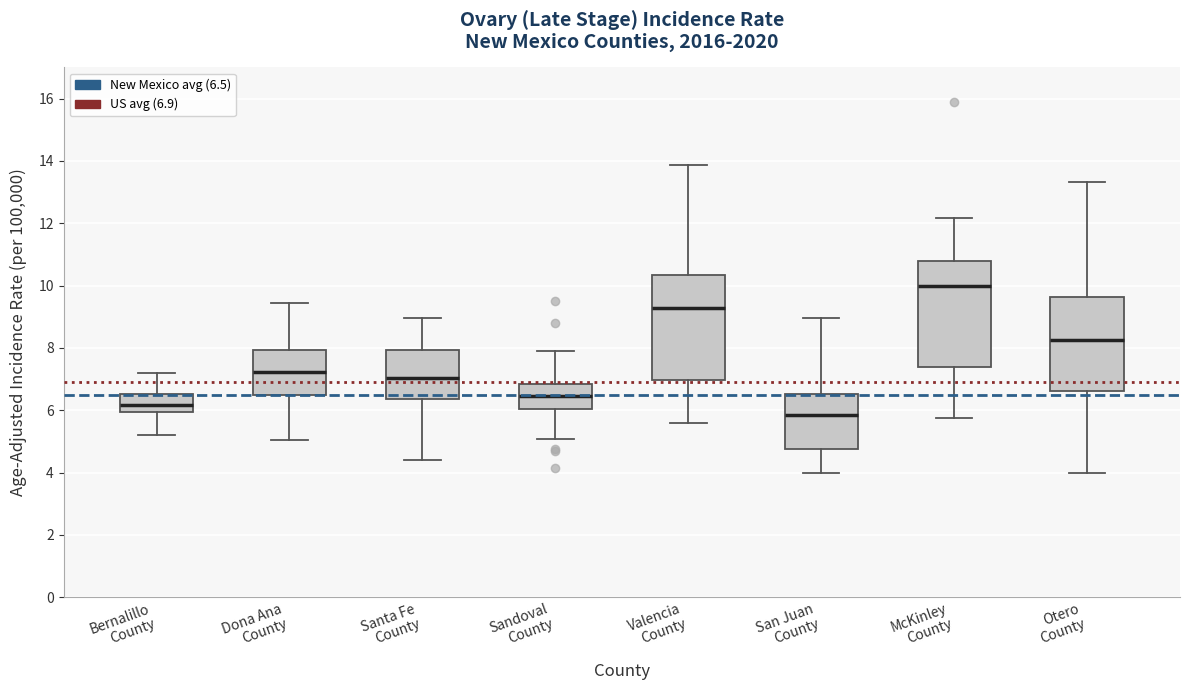

Reading left to right, read every box against the y-axis: the position of its median line, the range the box covers, and the ends of its whiskers. The values are not printed on the chart, so give them approximately, as read against the axis.

Bernalillo County: median 6.2, box 6.0 to 6.6, whiskers 5.2 to 7.2
Dona Ana County: median 7.2, box 6.4 to 8.0, whiskers 5.0 to 9.4
Santa Fe County: median 7.0, box 6.4 to 8.0, whiskers 4.4 to 9.0
Sandoval County: median 6.4, box 6.0 to 6.8, whiskers 5.0 to 7.8
Valencia County: median 9.2, box 7.0 to 10.4, whiskers 5.6 to 13.8
San Juan County: median 5.8, box 4.8 to 6.6, whiskers 4.0 to 9.0
McKinley County: median 10.0, box 7.4 to 10.8, whiskers 5.8 to 12.2
Otero County: median 8.2, box 6.6 to 9.6, whiskers 4.0 to 13.4